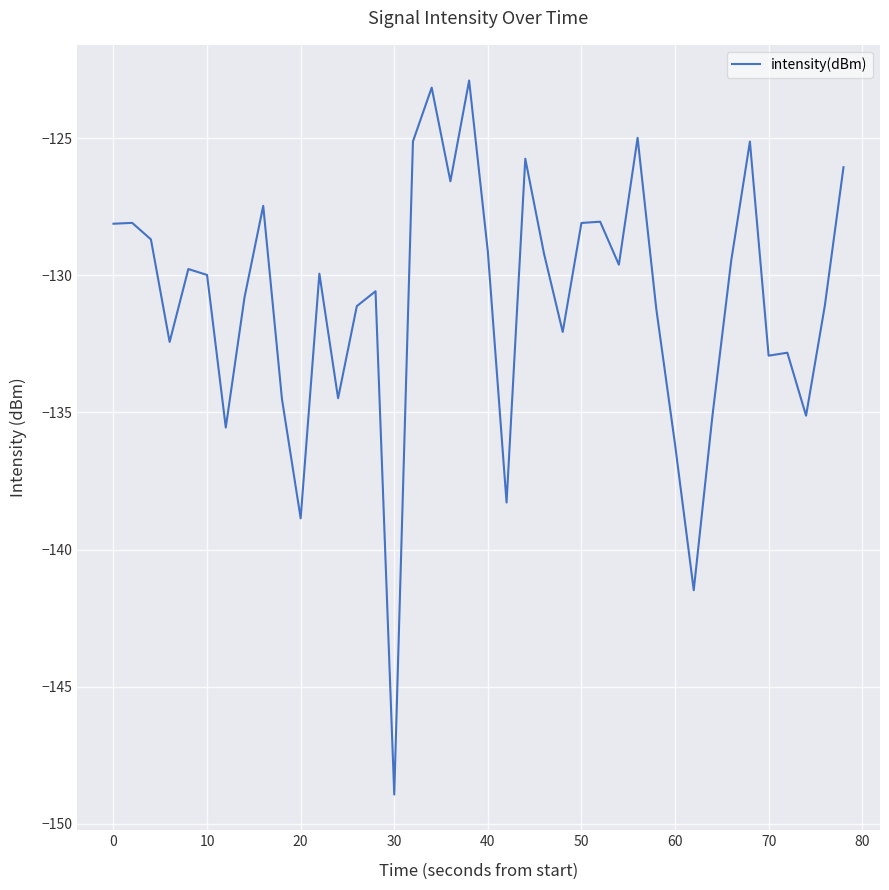

What is the smallest value displayed?

-148.9